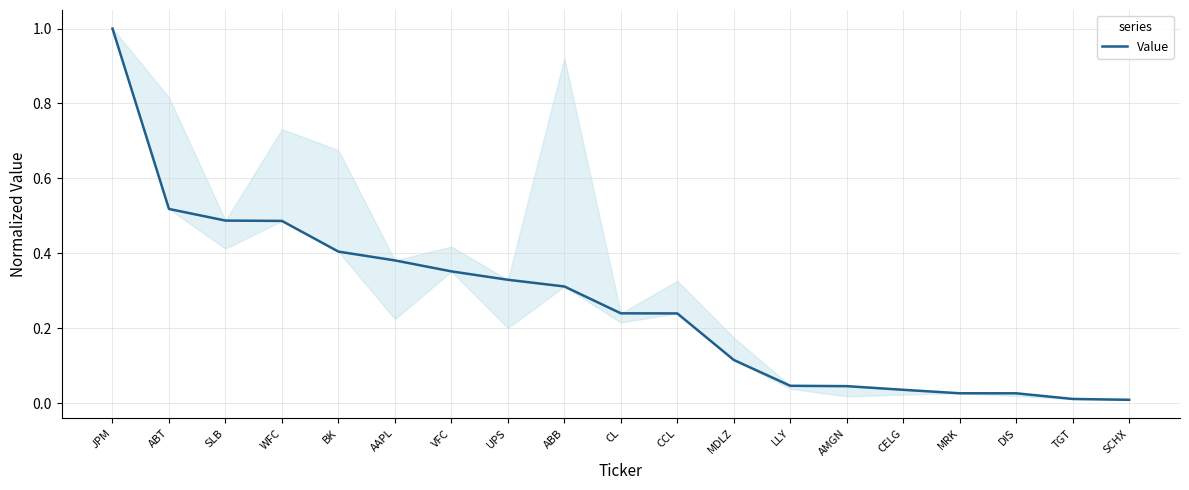

What is the change in value from ABB to CELG?

-0.3